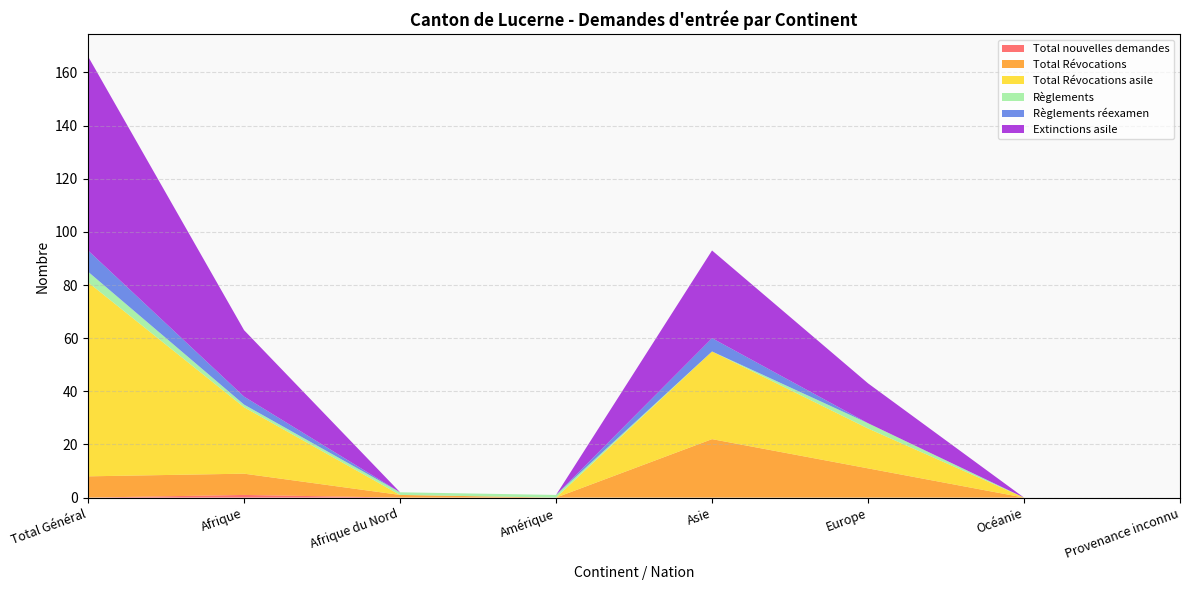

Reading right to left, extract all data points from this chart.

Total nouvelles demandes: 0	0	0	0	0	0	1	0
Total Révocations: 0	0	11	22	0	1	8	8
Total Révocations asile: 0	0	15	33	0	0	25	73
Règlements: 0	0	2	0	1	1	1	4
Règlements réexamen: 0	0	0	5	0	0	3	8
Extinctions asile: 0	0	15	33	0	0	25	73